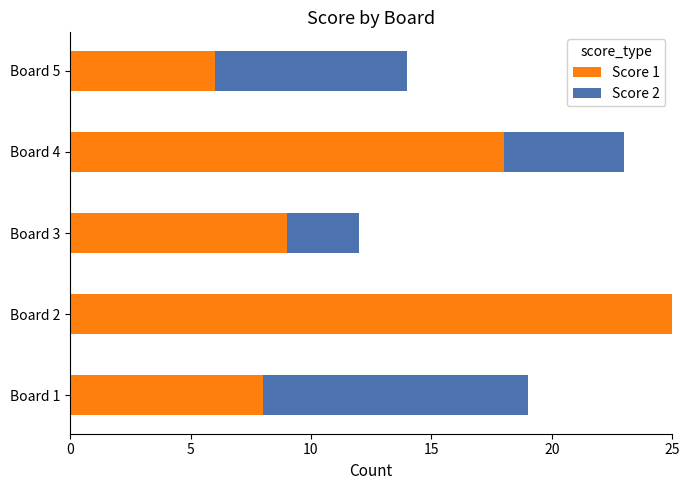

The value of Score 1 at Board 2 is 12. True or false?

False